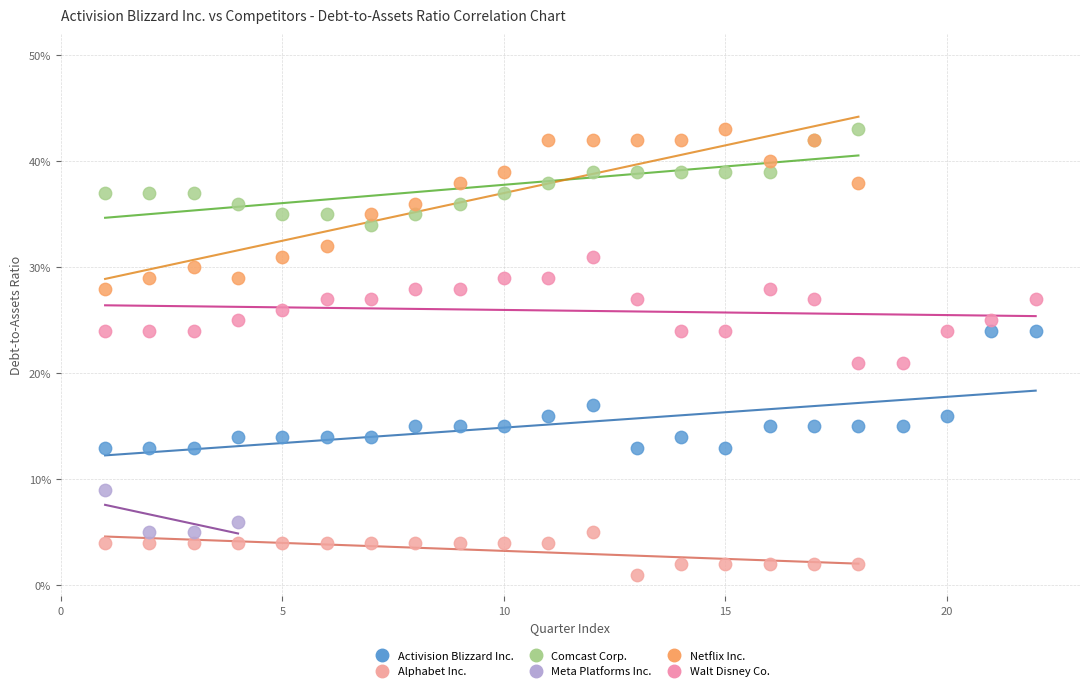

Which series reaches the minimum Y coordinate?

Alphabet Inc.